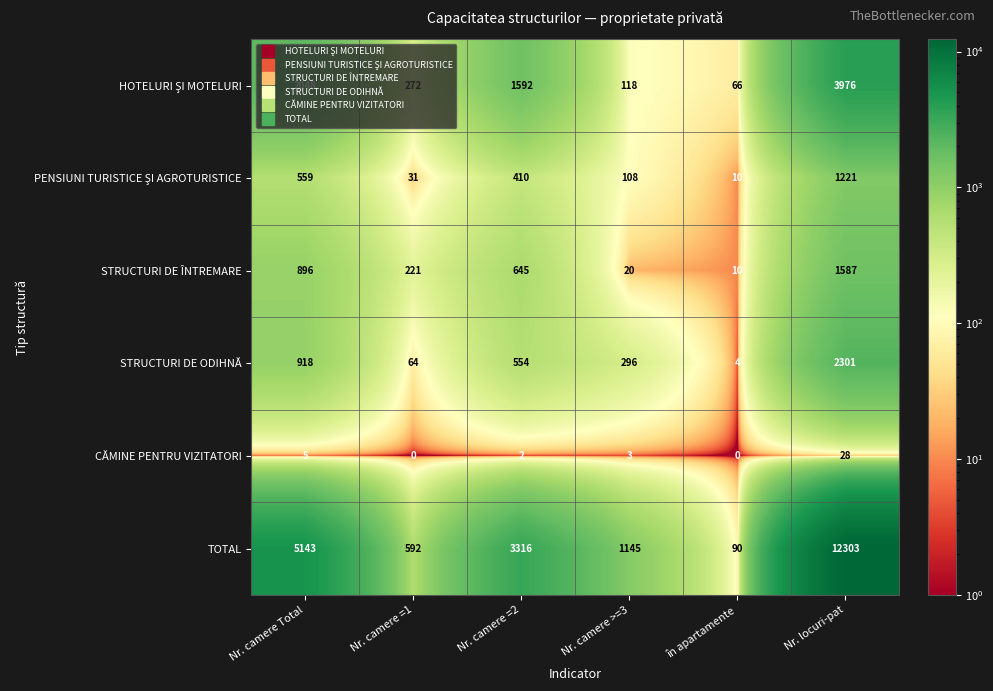

Which series has the largest total across all categories?

TOTAL